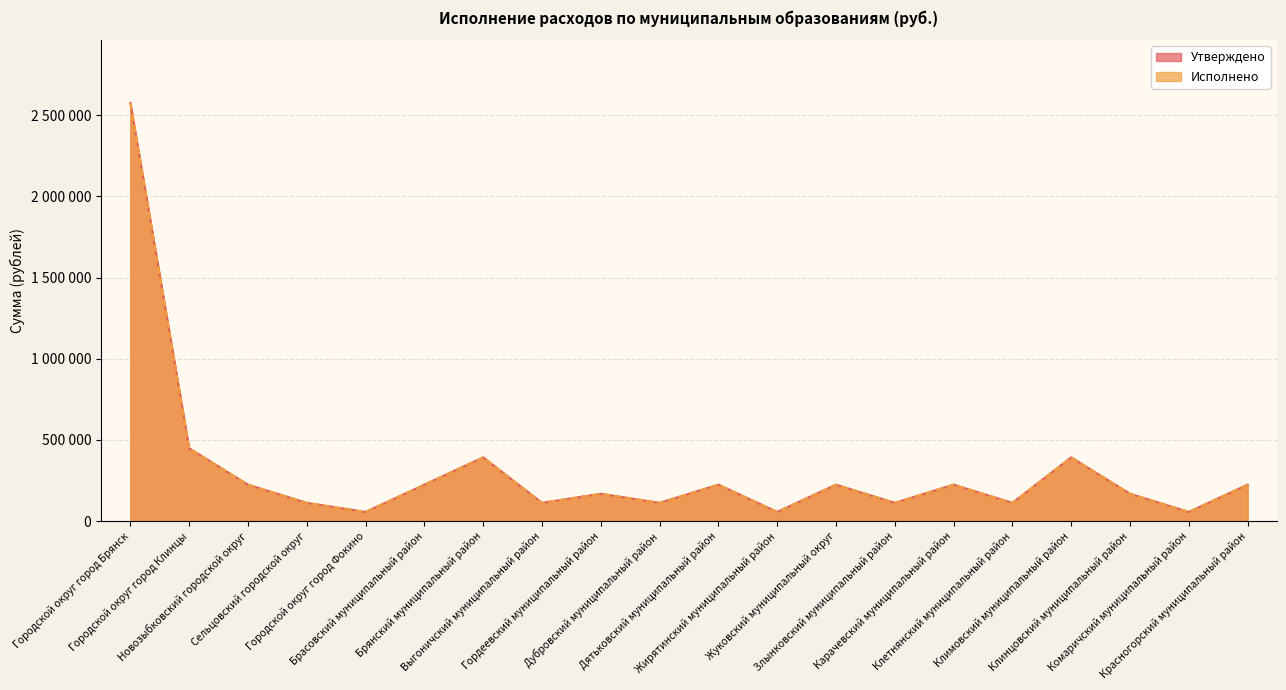

Which category has the lowest value across all series?

Городской округ город Фокино